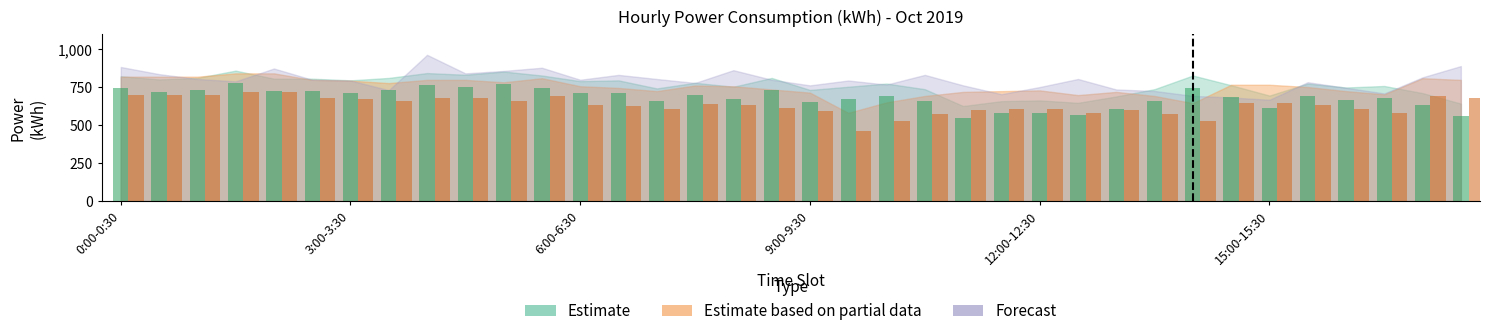

The Estimate series shows 667 at 16:00-16:30. True or false?

True